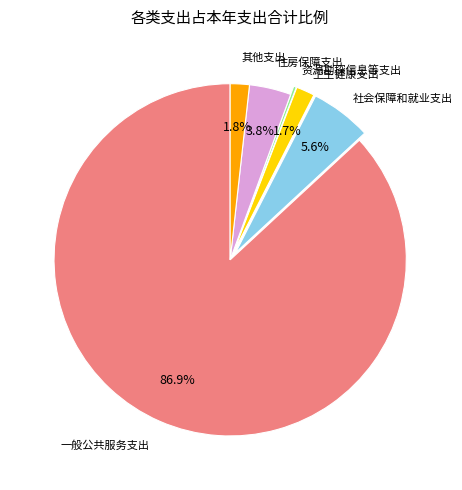

Is the sum of 其他支出 and 一般公共服务支出 greater than half?

Yes